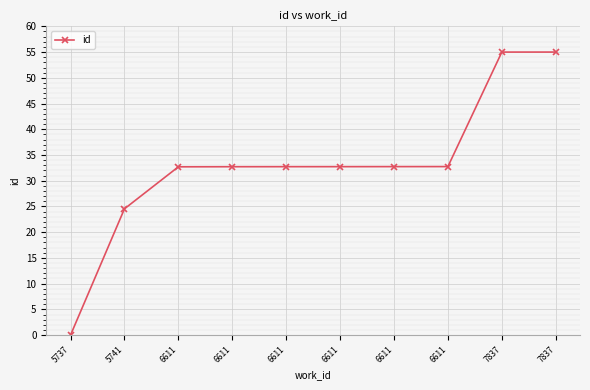

True or false: there are more than 2 points higher than both neighbors.

False